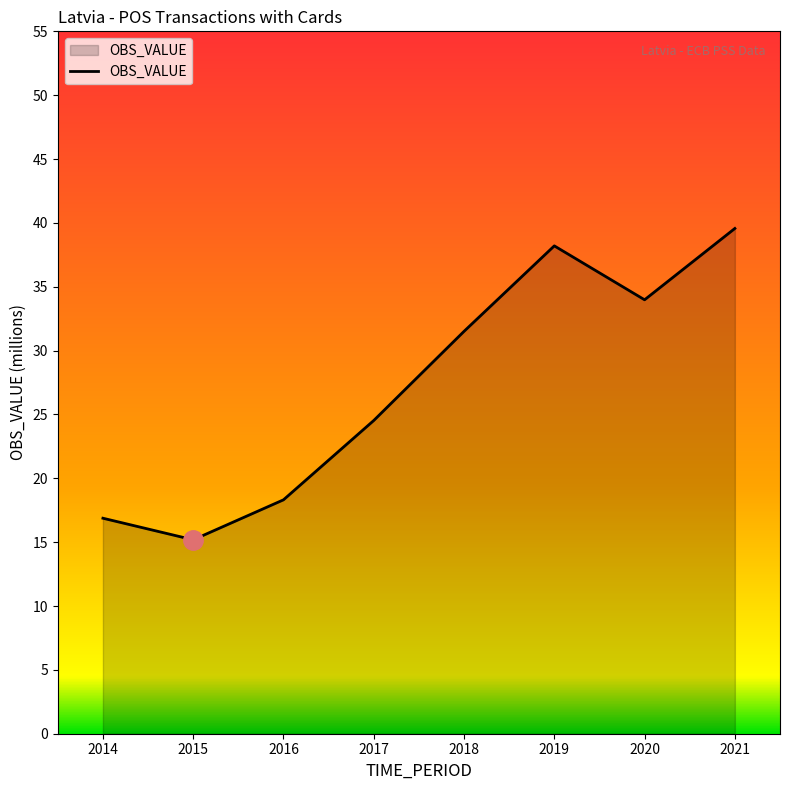

How many lines are shown in the chart?

1